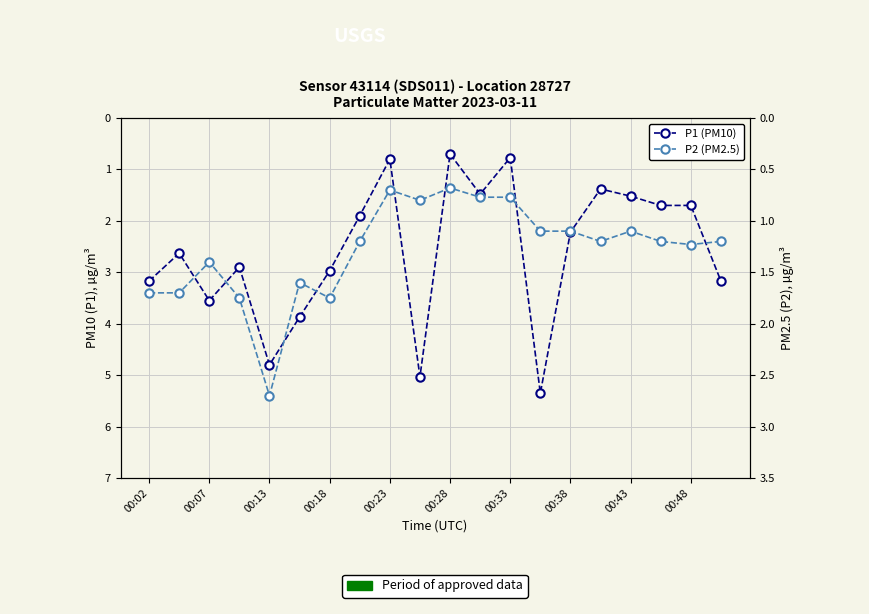

True or false: P1 (PM10) and P2 (PM2.5) cross at least once.

False